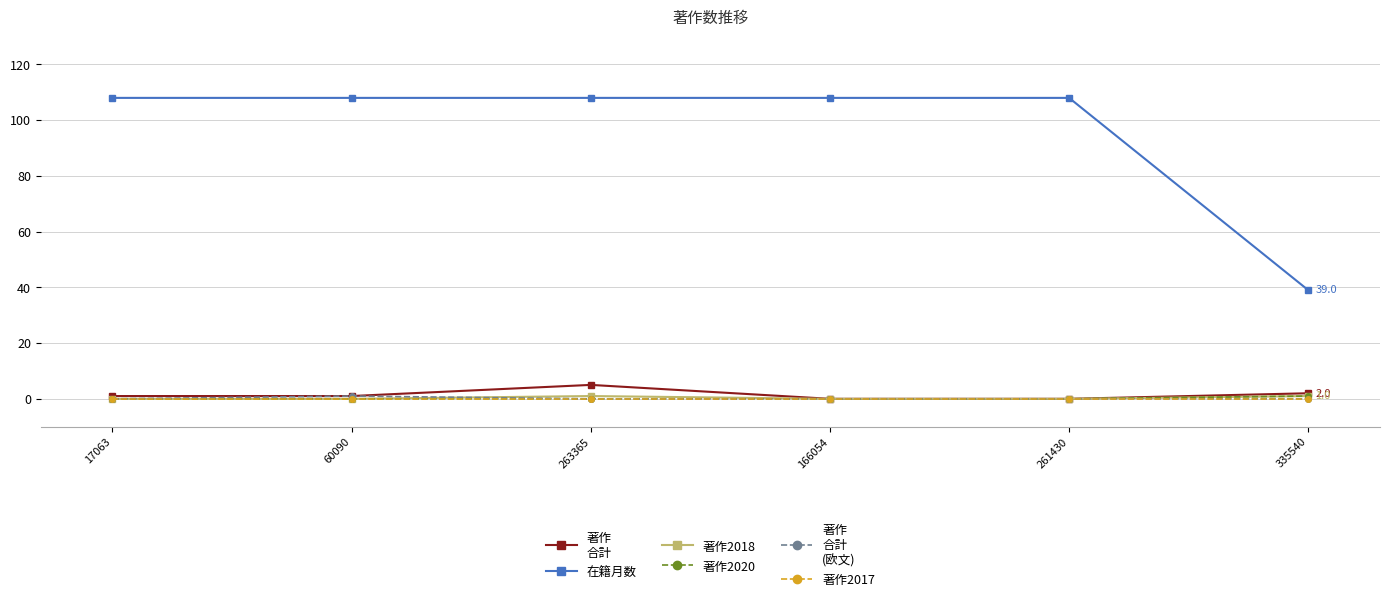

What position from the left is 261430?

5